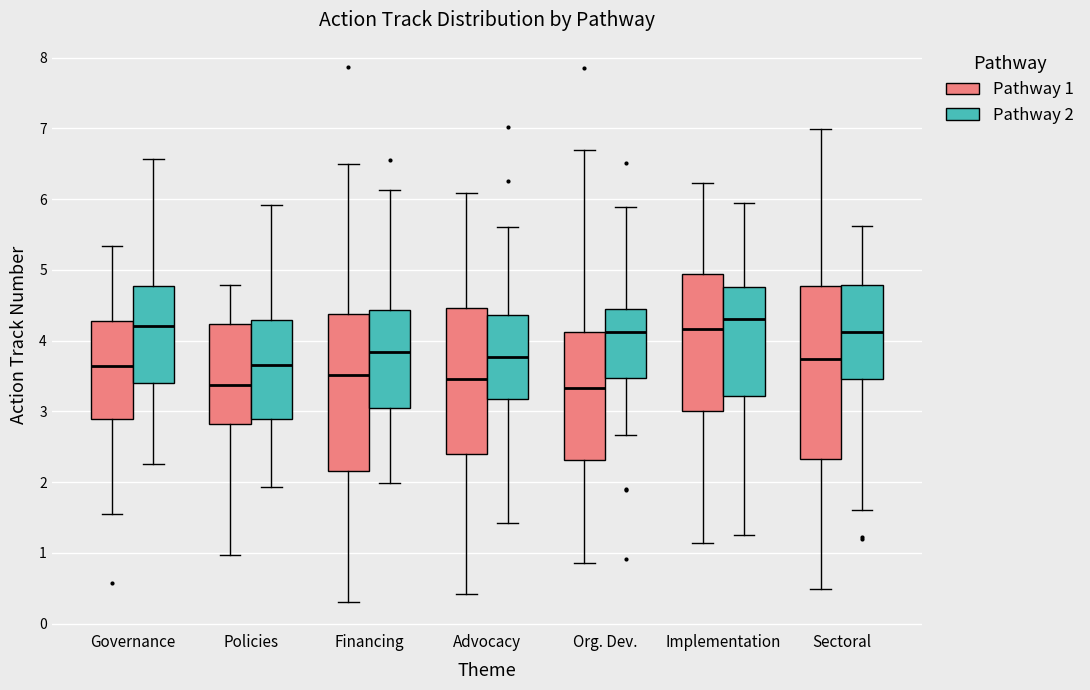

Reading left to right, transcribe this box plot: for each box, give where its median line is, the range the box spans, and where its two whiskers end, as read against the y-axis. The values are not printed on the chart, so give them approximately, as read against the axis.

Governance (Pathway 1): median 3.6, box 2.9 to 4.3, whiskers 1.5 to 5.3
Governance (Pathway 2): median 4.2, box 3.4 to 4.8, whiskers 2.3 to 6.6
Policies (Pathway 1): median 3.4, box 2.8 to 4.2, whiskers 1.0 to 4.8
Policies (Pathway 2): median 3.7, box 2.9 to 4.3, whiskers 1.9 to 5.9
Financing (Pathway 1): median 3.5, box 2.2 to 4.4, whiskers 0.3 to 6.5
Financing (Pathway 2): median 3.8, box 3.0 to 4.4, whiskers 2.0 to 6.1
Advocacy (Pathway 1): median 3.5, box 2.4 to 4.5, whiskers 0.4 to 6.1
Advocacy (Pathway 2): median 3.8, box 3.2 to 4.4, whiskers 1.4 to 5.6
Org. Dev. (Pathway 1): median 3.3, box 2.3 to 4.1, whiskers 0.9 to 6.7
Org. Dev. (Pathway 2): median 4.1, box 3.5 to 4.4, whiskers 2.7 to 5.9
Implementation (Pathway 1): median 4.2, box 3.0 to 4.9, whiskers 1.1 to 6.2
Implementation (Pathway 2): median 4.3, box 3.2 to 4.8, whiskers 1.3 to 5.9
Sectoral (Pathway 1): median 3.7, box 2.3 to 4.8, whiskers 0.5 to 7.0
Sectoral (Pathway 2): median 4.1, box 3.5 to 4.8, whiskers 1.6 to 5.6